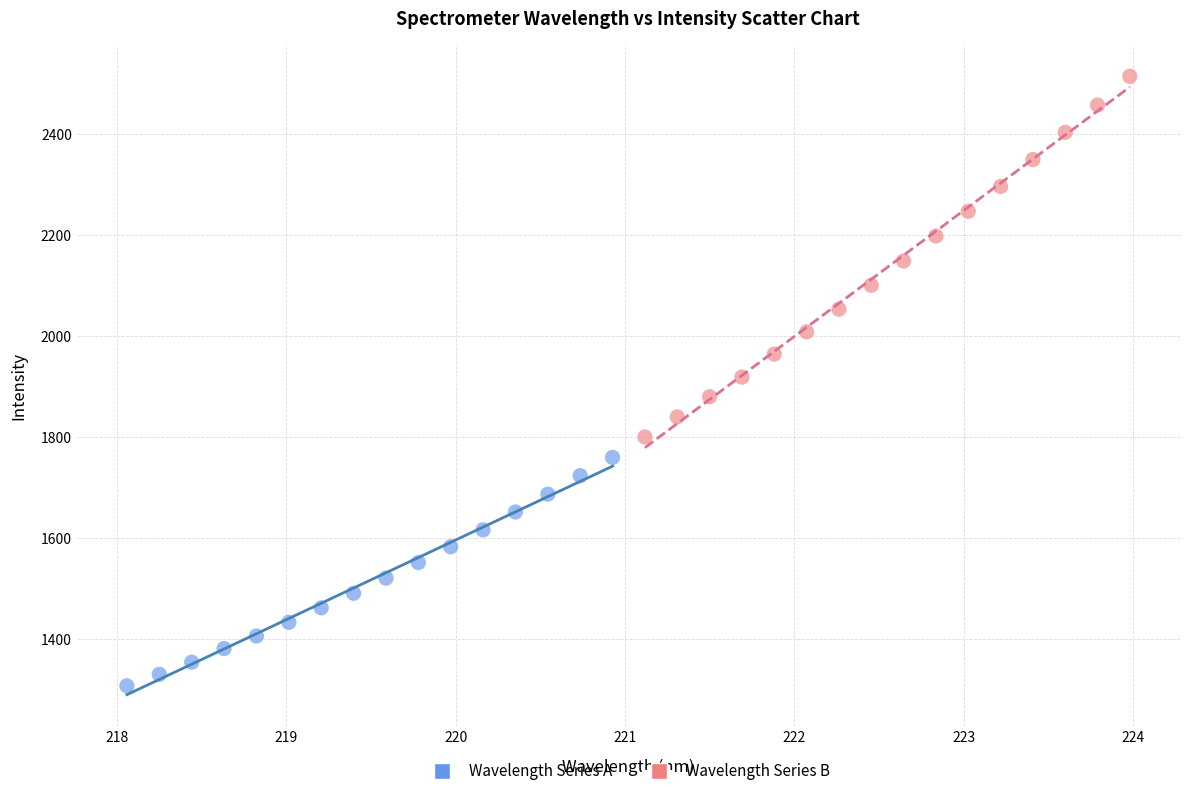

Which series has the largest Y range (max minus min)?

Wavelength Series B